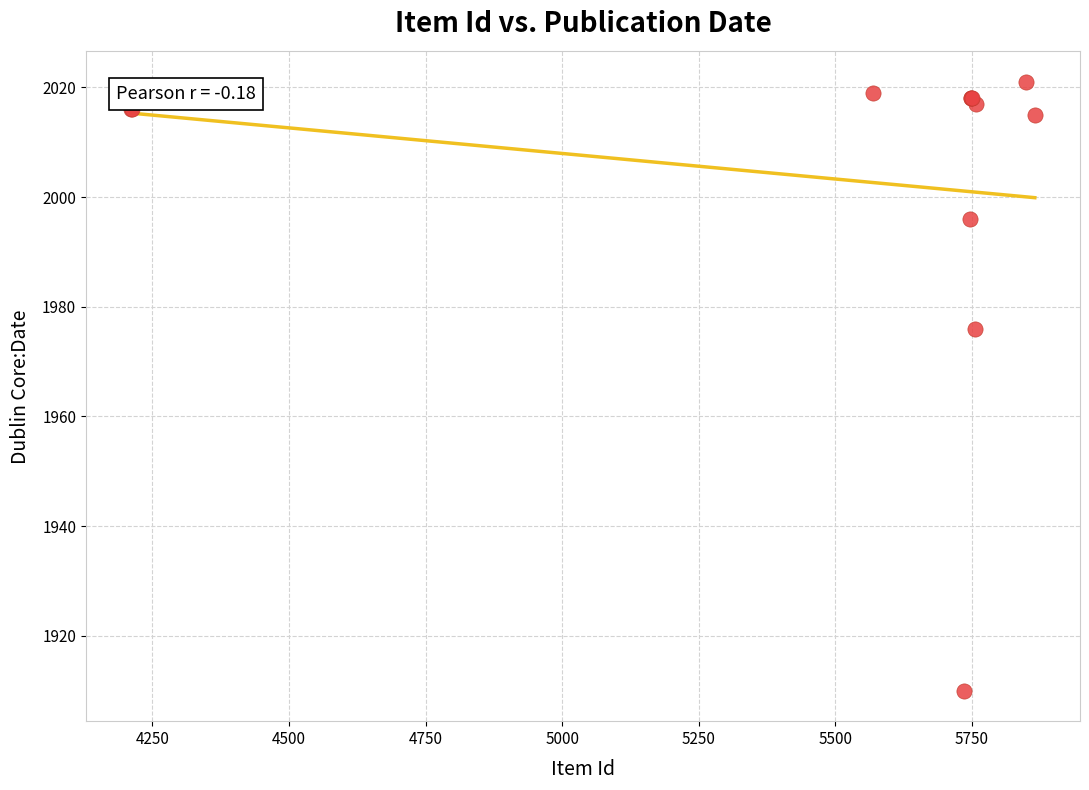

What Y value in the scatter plot is closest to 1965?

1976